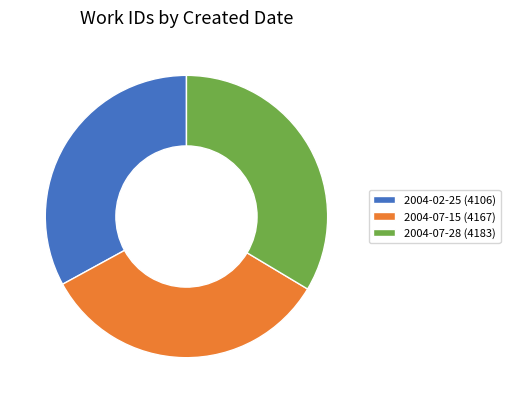

Is 2004-07-28 the majority of the pie?

No